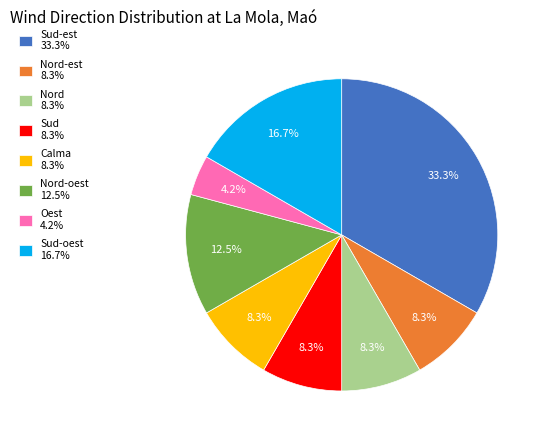

Which category has the smallest portion of the pie?

Oest 4.2%